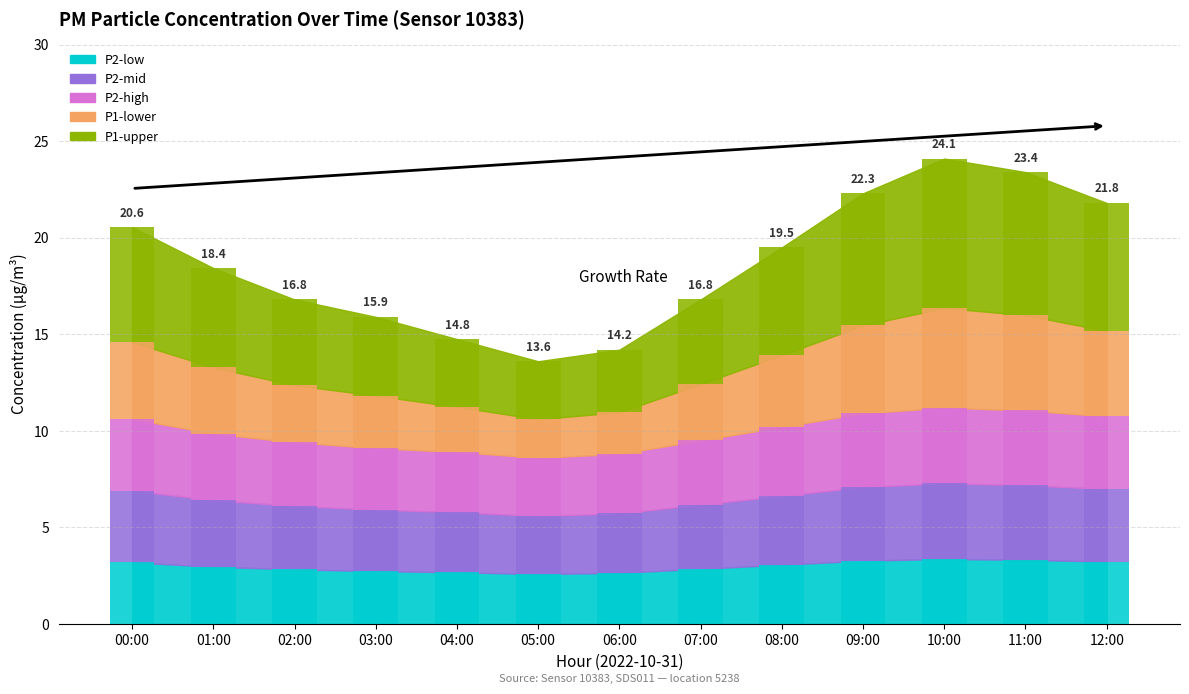

What is the difference between the maximum and minimum values in the P2-low series?

0.8